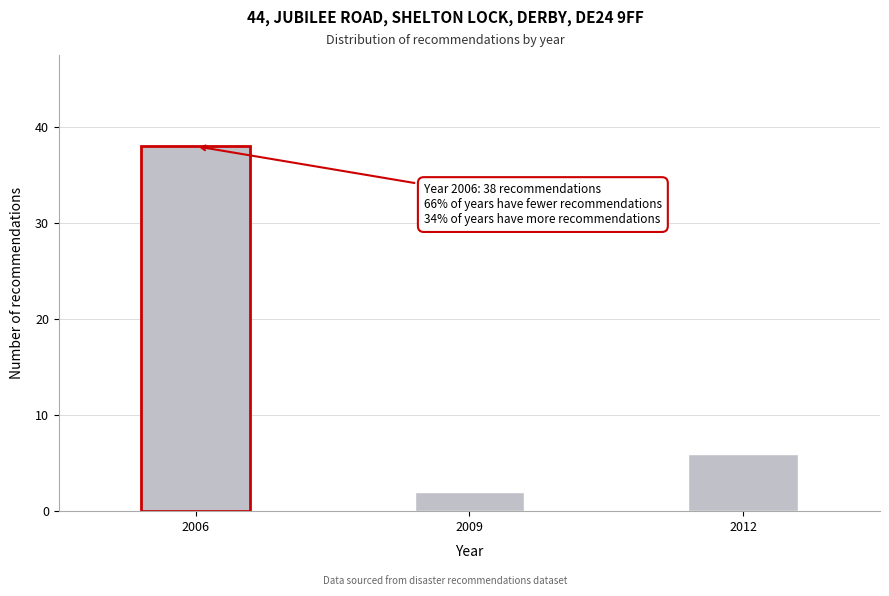

Reading left to right, list all the values displayed in this chart.

38	2	6